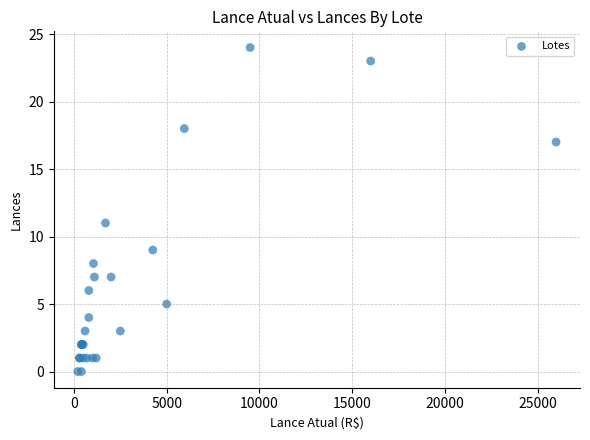

What Y value in the scatter plot is closest to 12?

11